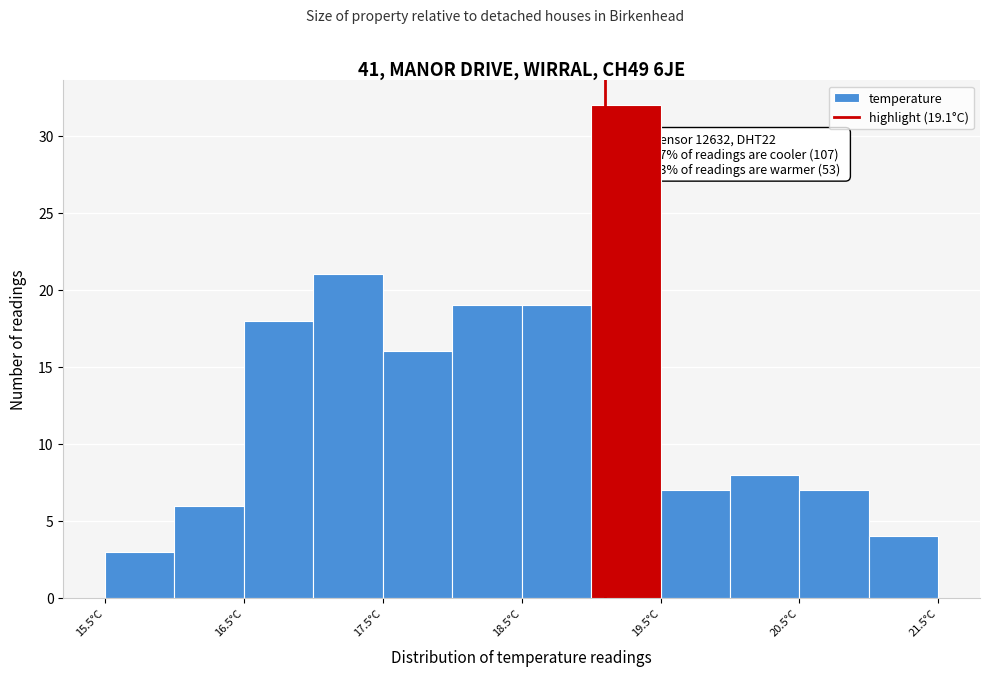

Over which range of the x-axis is the bar tallest?

19.0 to 19.5